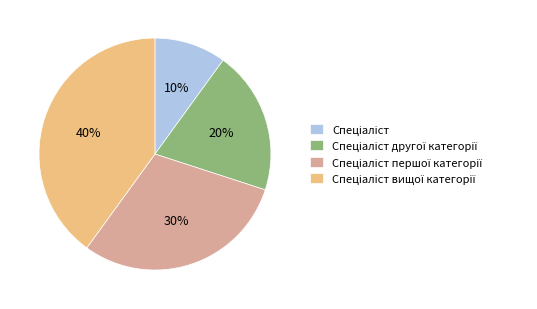

Is there a majority slice in this chart?

No